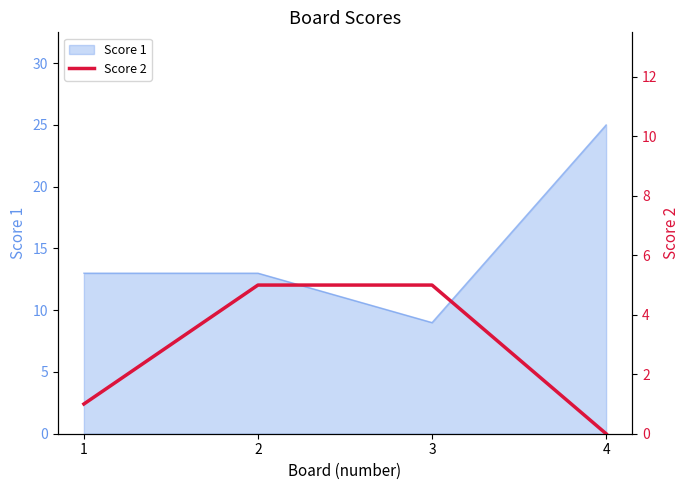

Is it true that Score 1 equals 13 at 2?

True